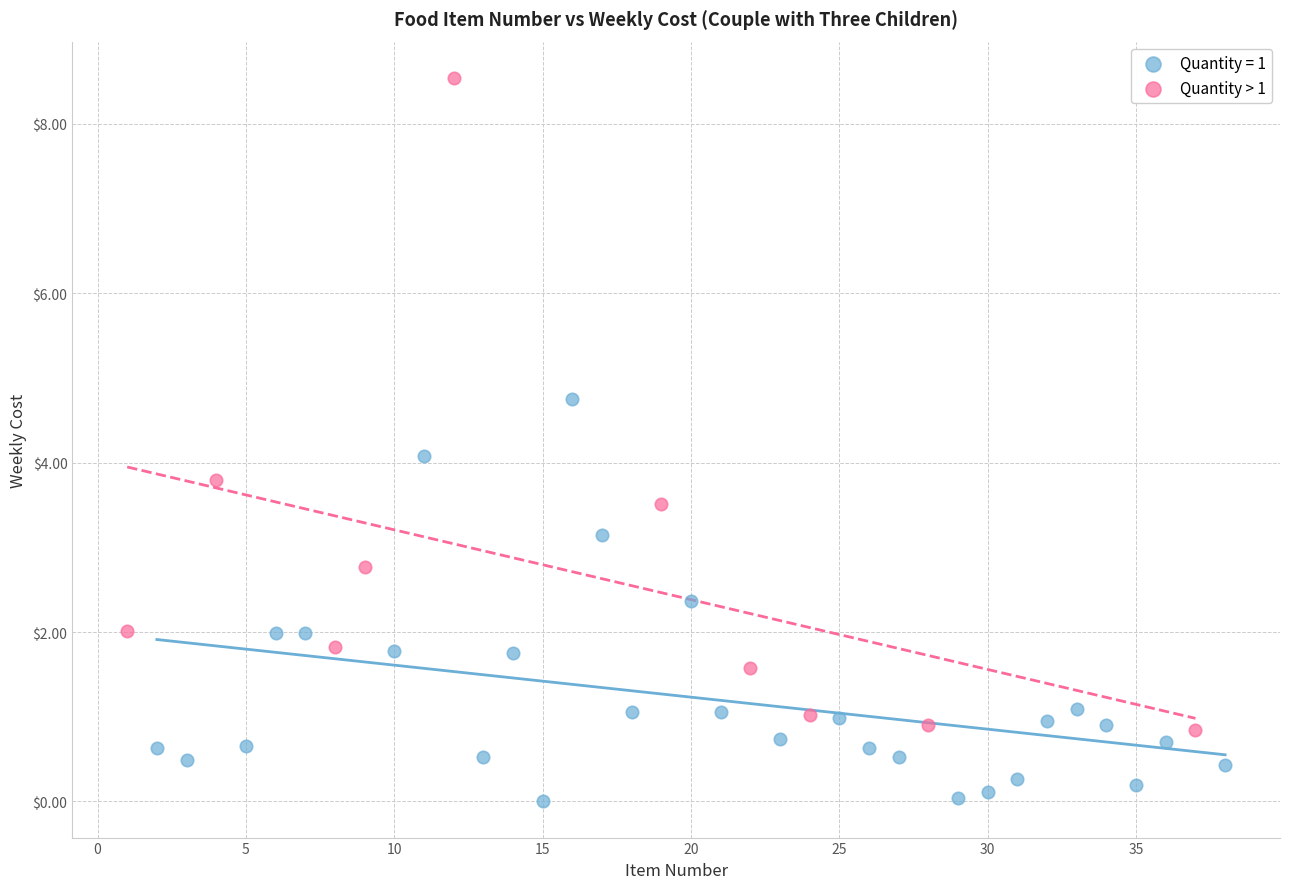

Which series has the largest Y range (max minus min)?

Quantity > 1